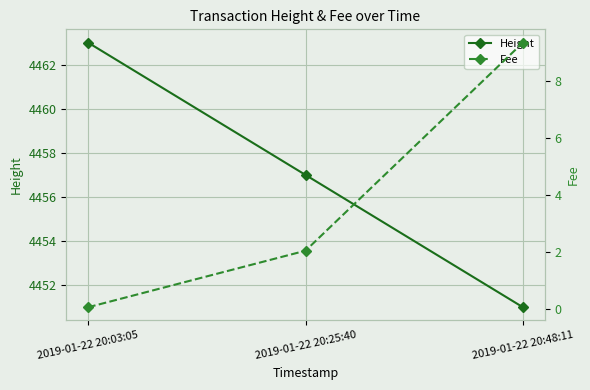

The value of Fee at 2019-01-22 20:25:40 is 0.6. True or false?

False